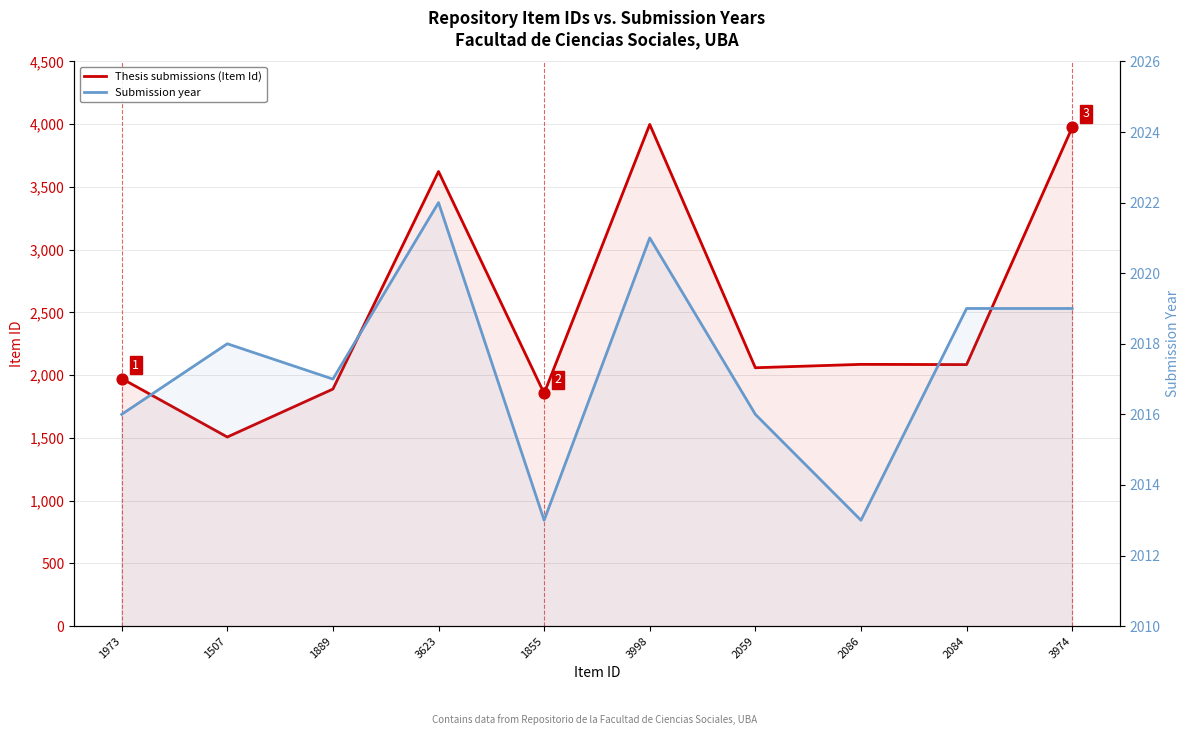

Which series has the largest Y range (max minus min)?

Thesis submissions (Item Id)